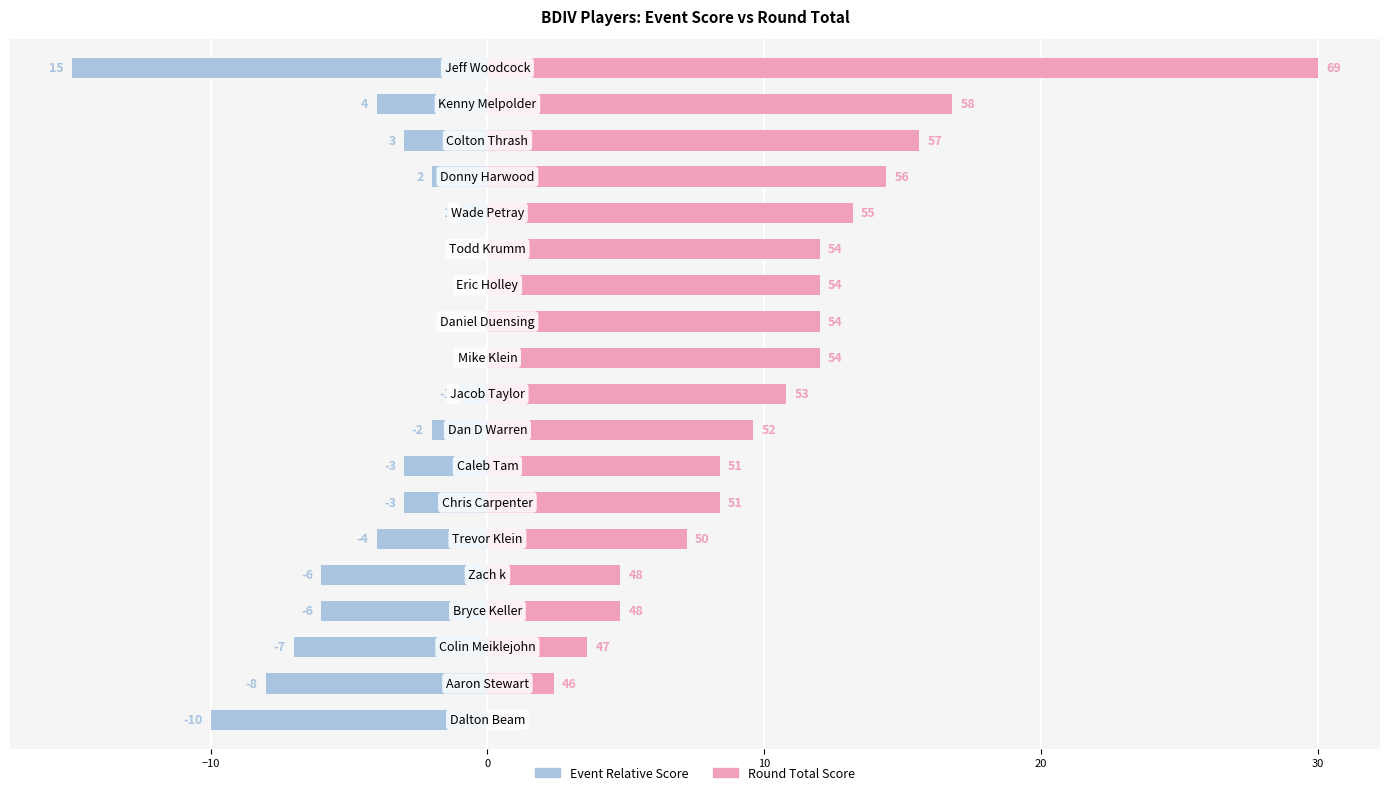

Reading left to right, transcribe all the data shown in this chart.

0.0	2.4	3.6	4.8	4.8	7.2	8.4	8.4	9.6	10.8	12.0	12.0	12.0	12.0	13.2	14.4	15.6	16.8	30.0